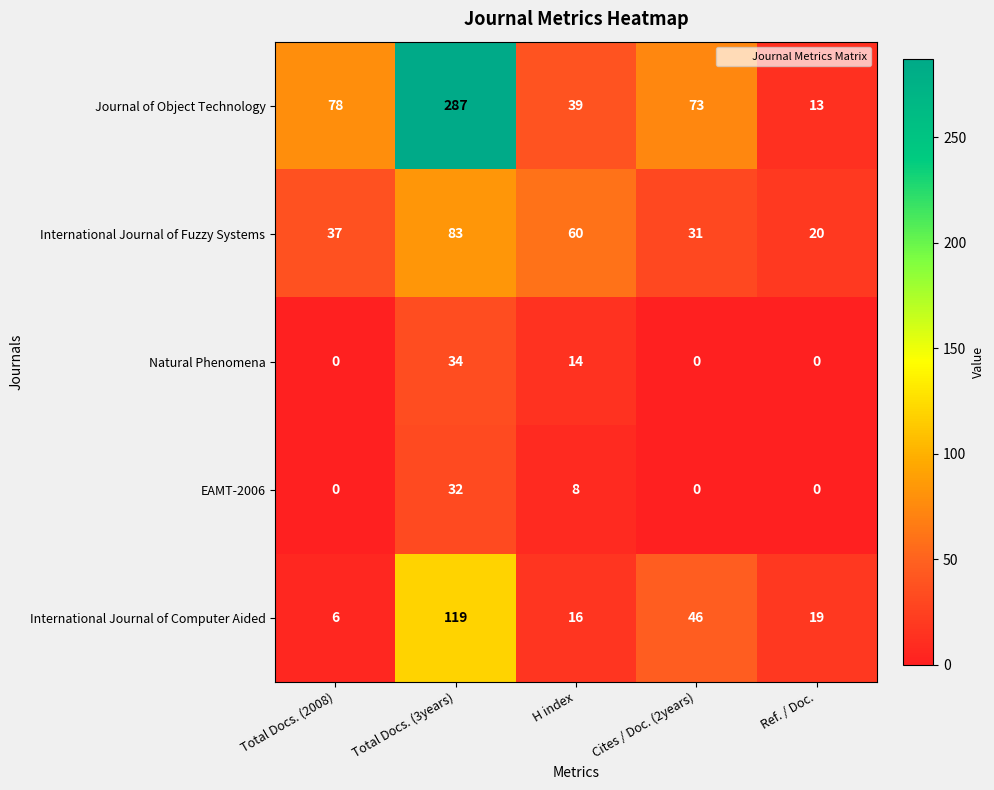

Is it true that Journal of Object Technology equals 111 at Cites / Doc. (2years)?

False